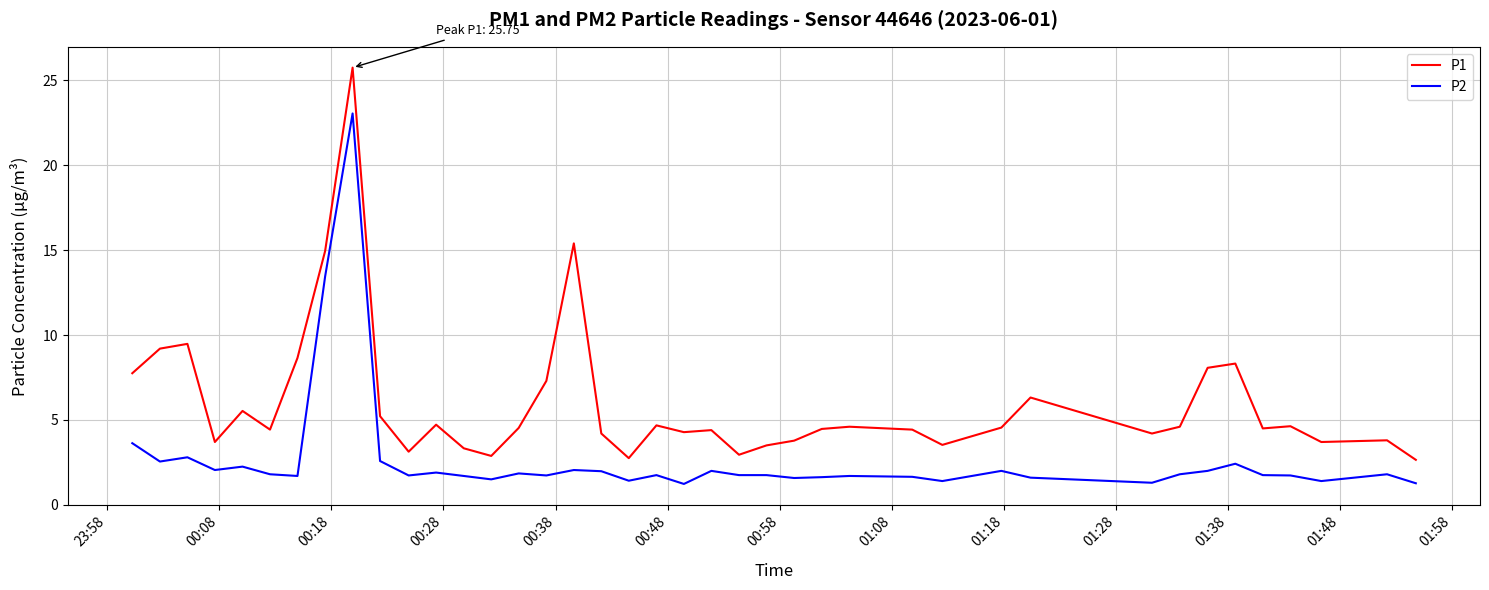

Which series has the largest total across all categories?

P1